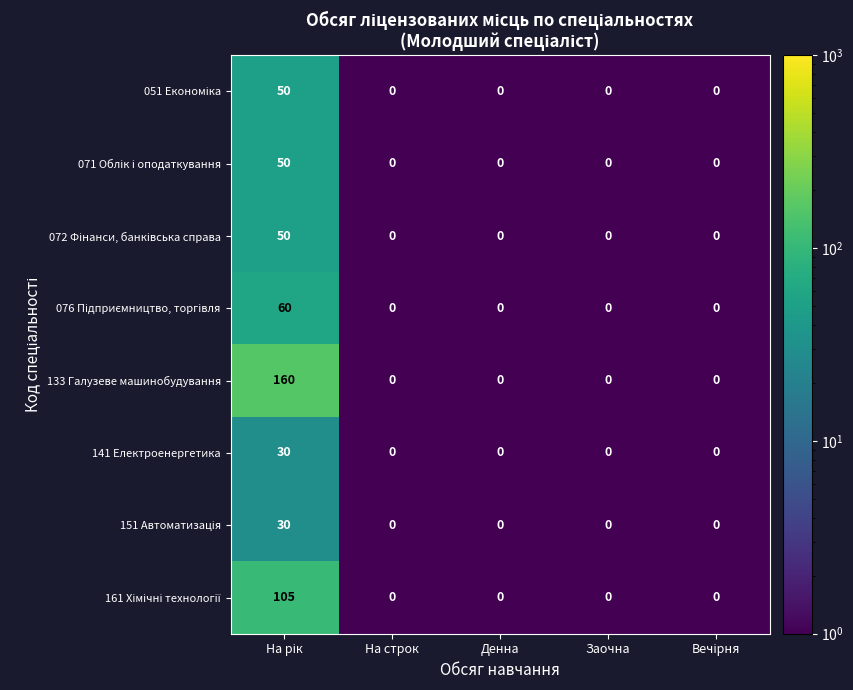

What is the average value of the 141 Електроенергетика series?

6